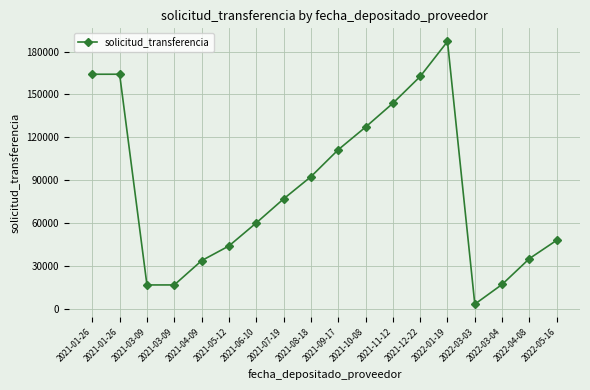

Approximately how many times larger is the value at 2021-12-22 compared to 2022-03-03?

50.1